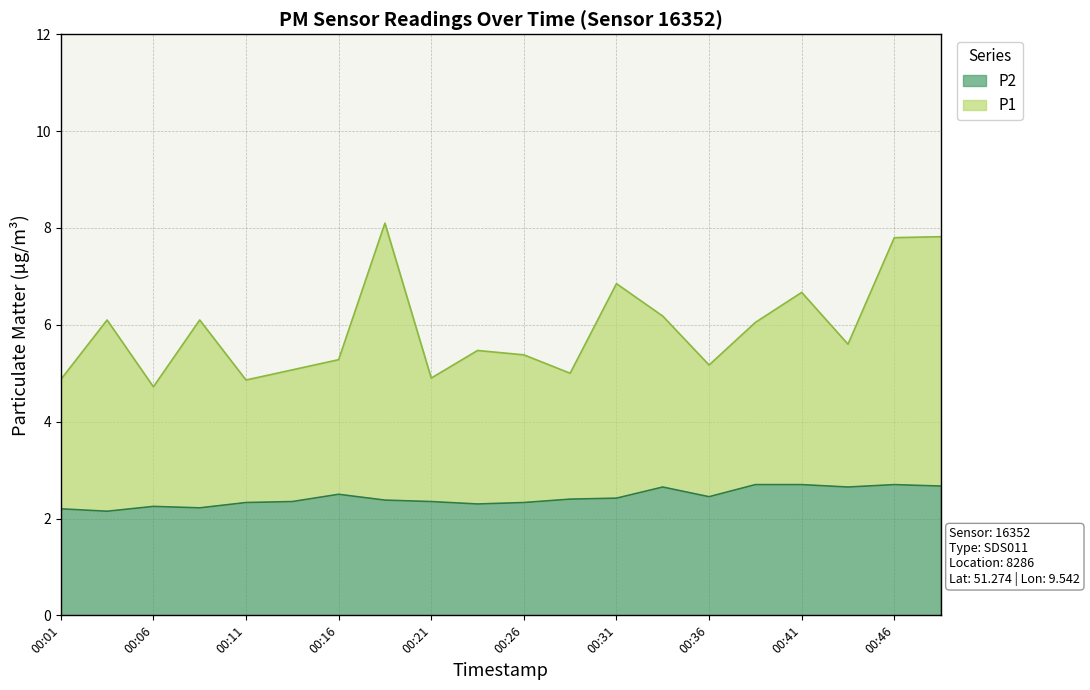

At how many categories does at least one series exceed 7?

3